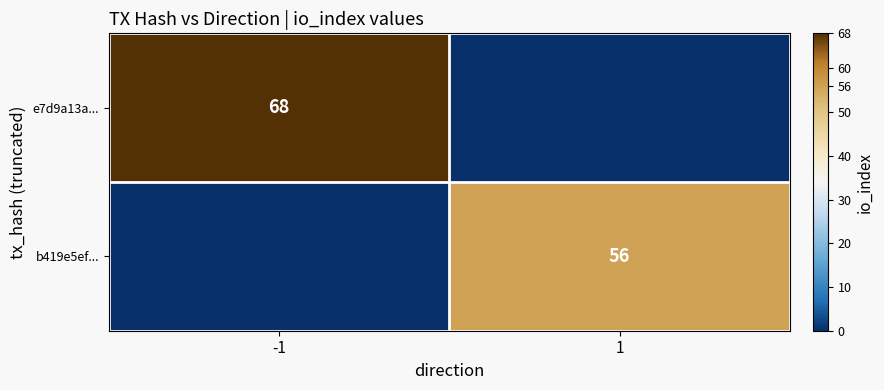

How many data points does each series have?

2